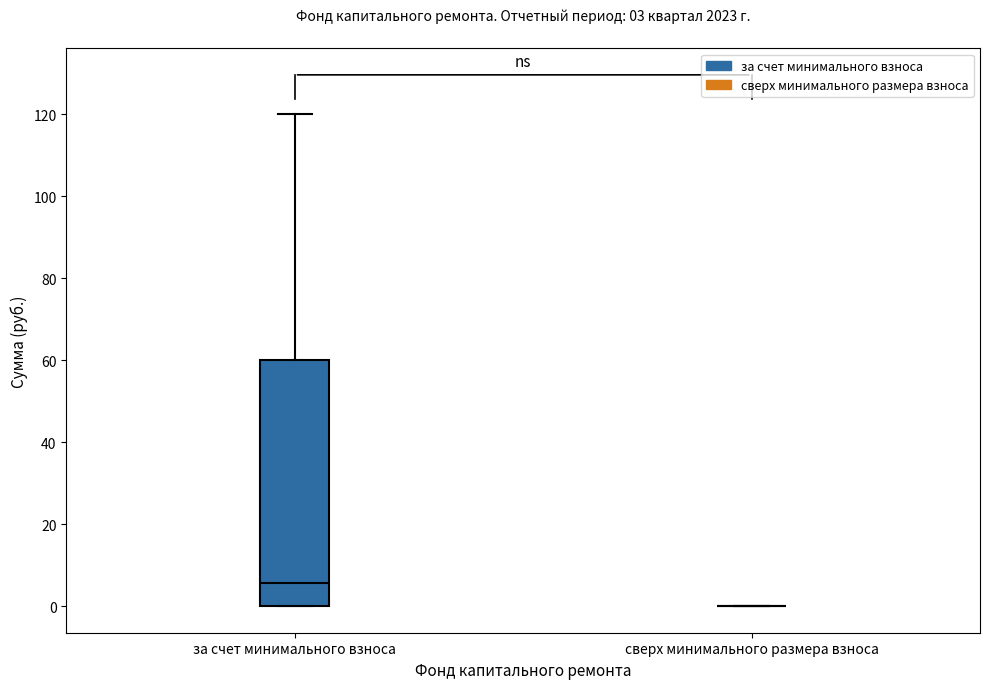

Which box is the tallest, from its lower edge to its upper edge?

за счет минимального взноса